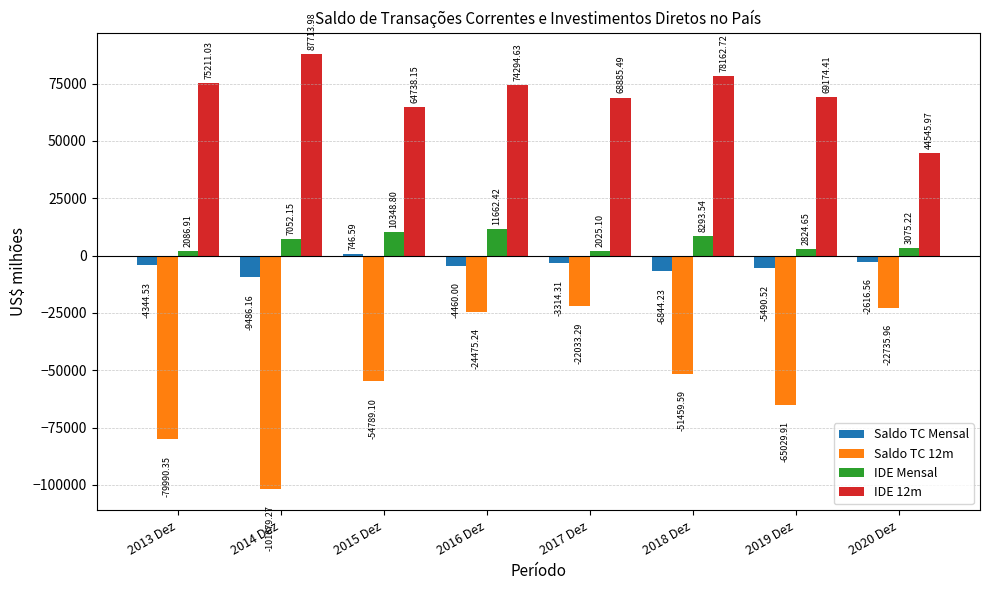

What position from the right is 2013 Dez?

8